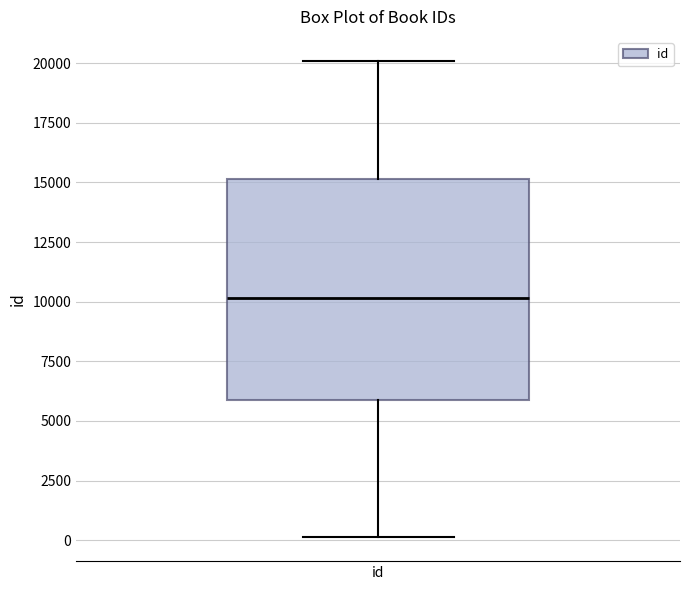

Where does the lower whisker of the box for id end on the y-axis? The values are not printed on the chart, so give them approximately, as read against the axis.

0